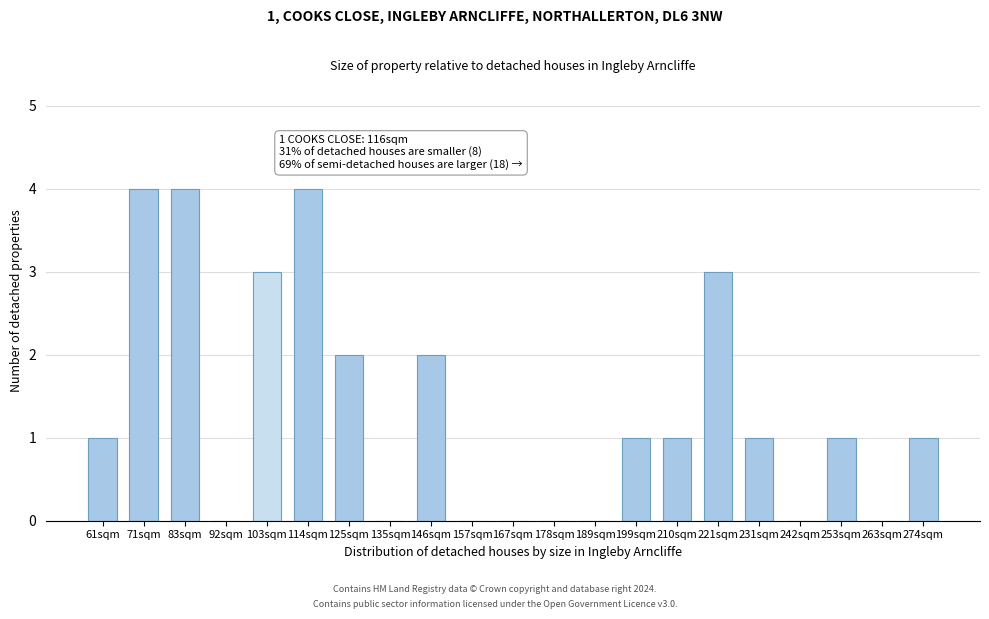

Reading left to right, what are all the values shown in this chart?

61sqm=1	71sqm=4	83sqm=4	92sqm=0	103sqm=3	114sqm=4	125sqm=2	135sqm=0	146sqm=2	157sqm=0	167sqm=0	178sqm=0	189sqm=0	199sqm=1	210sqm=1	221sqm=3	231sqm=1	242sqm=0	253sqm=1	263sqm=0	274sqm=1